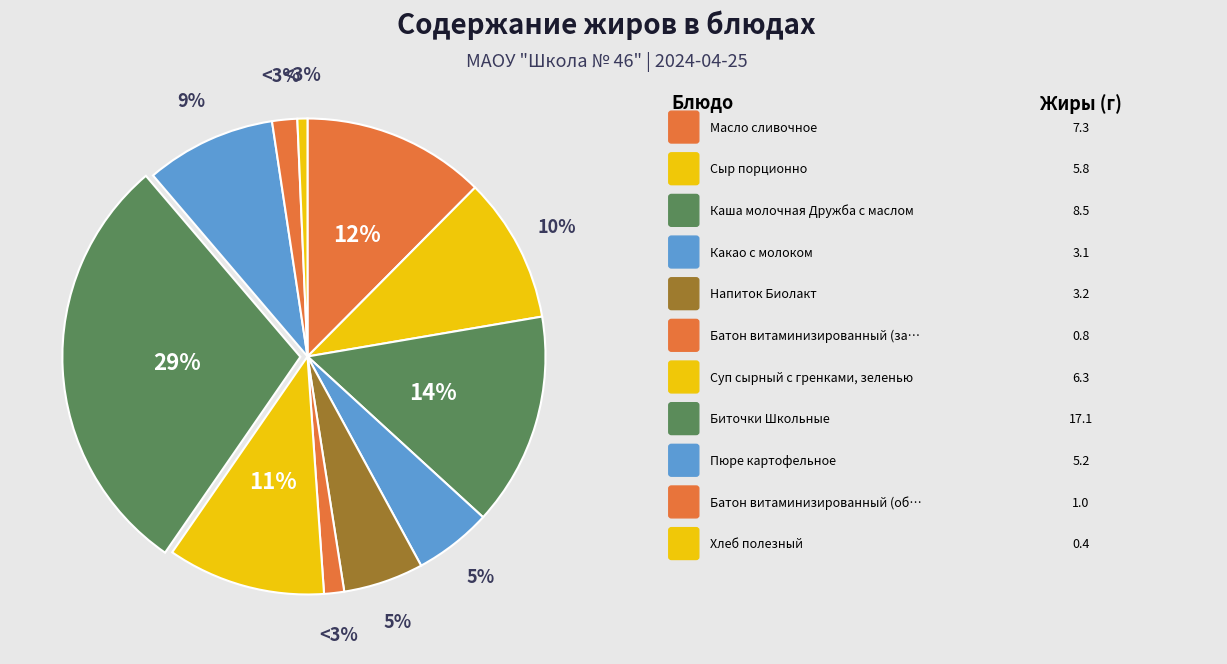

Which category has the biggest portion of the pie?

Биточки Школьные